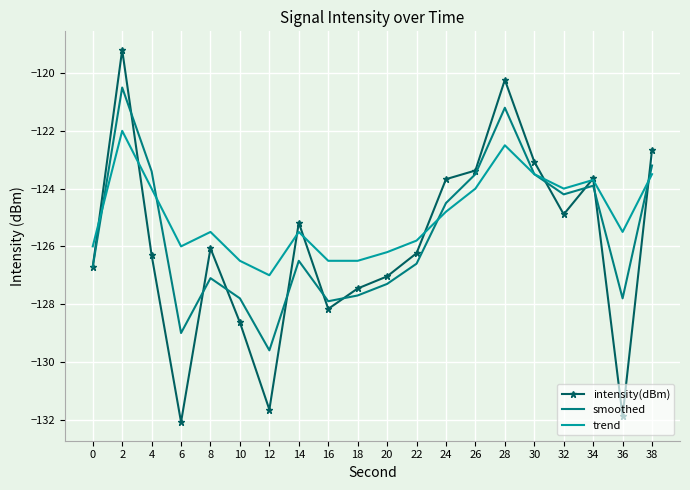

The value of trend at 6 is -126.0. True or false?

True